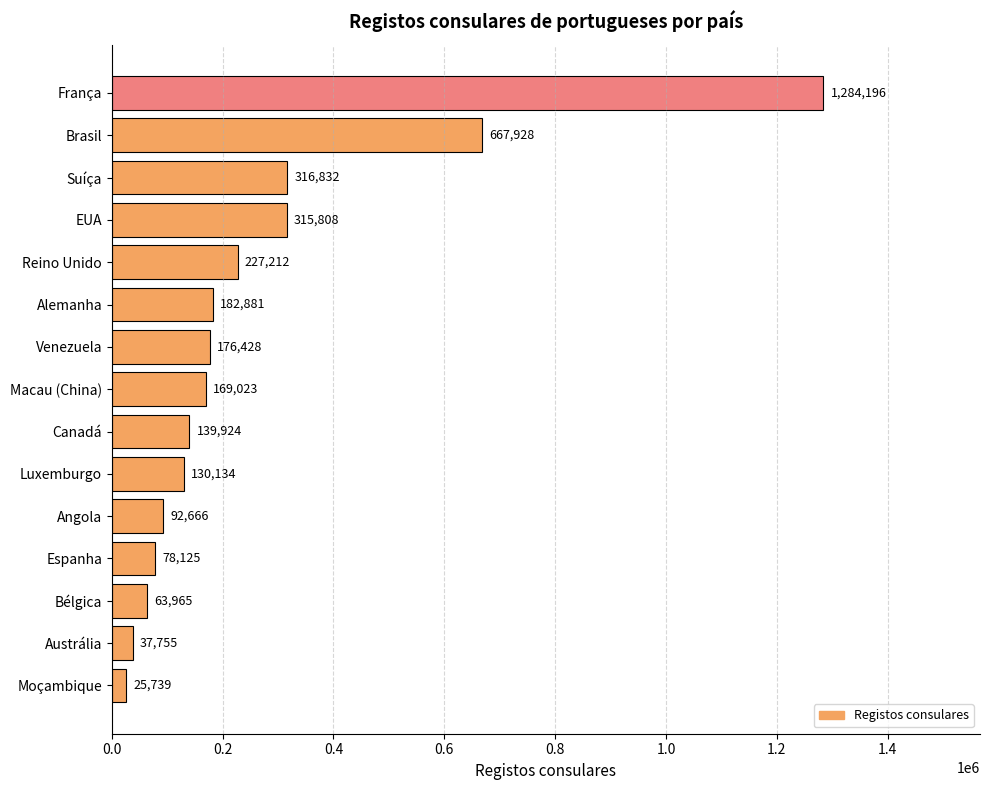

Reading top to bottom, transcribe all the data shown in this chart.

França=1284196	Brasil=667928	Suíça=316832	EUA=315808	Reino Unido=227212	Alemanha=182881	Venezuela=176428	Macau (China)=169023	Canadá=139924	Luxemburgo=130134	Angola=92666	Espanha=78125	Bélgica=63965	Austrália=37755	Moçambique=25739